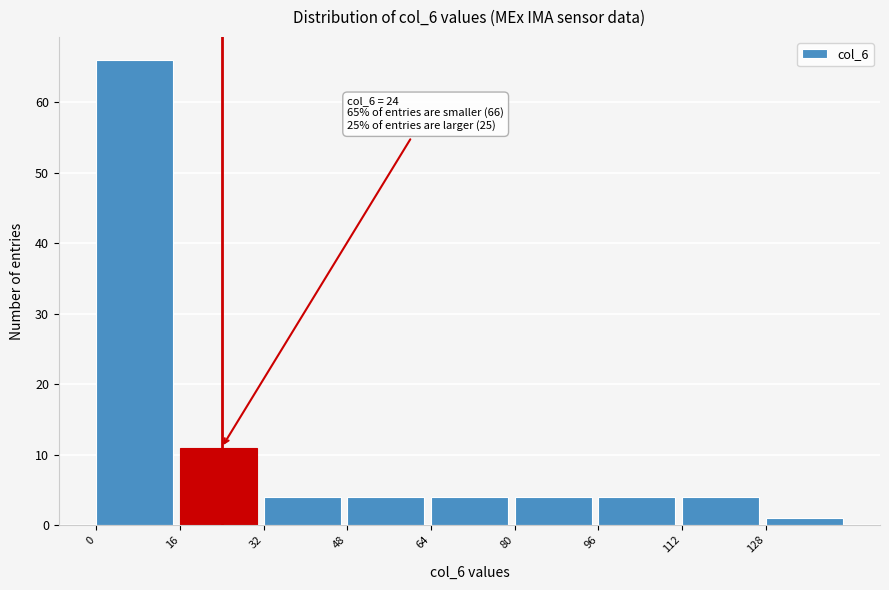

Over which range of the x-axis is the bar tallest?

0 to 16